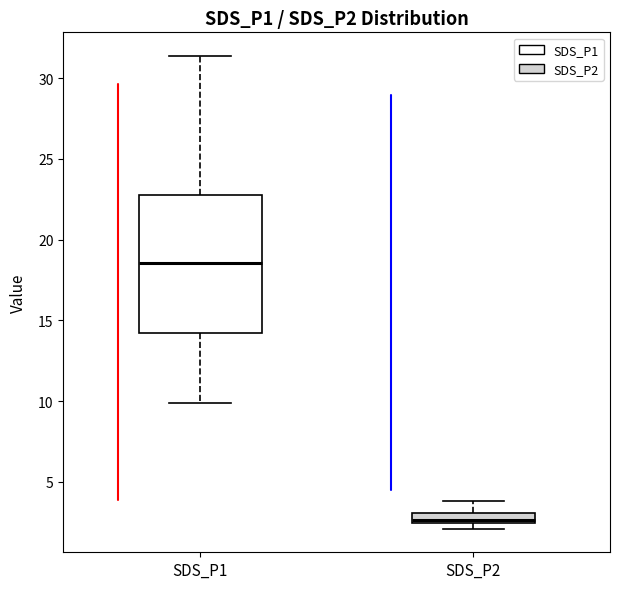

Where does the median line of the box for SDS_P1 sit on the y-axis? The values are not printed on the chart, so give them approximately, as read against the axis.

18.5